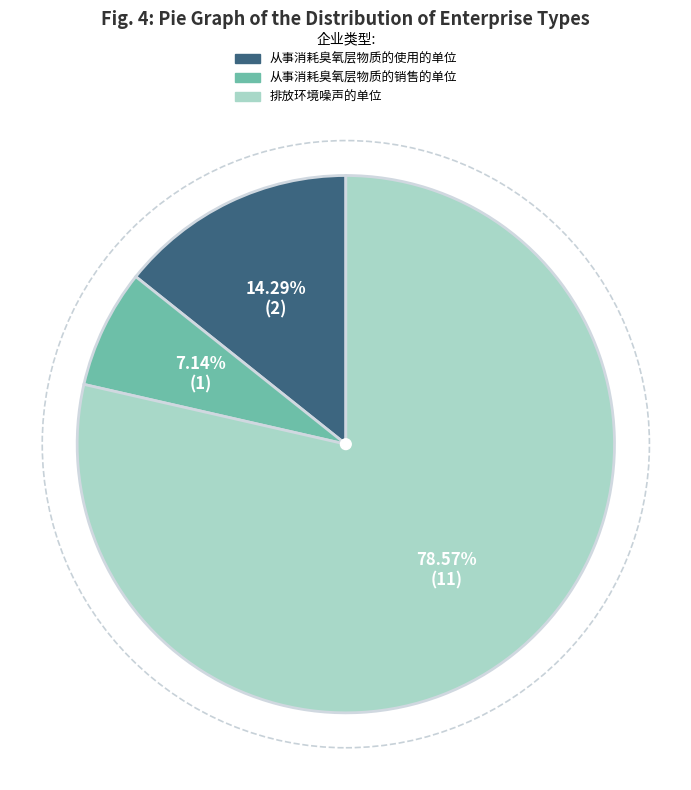

Rank the categories by value from highest to lowest.

排放环境噪声的单位, 从事消耗臭氧层物质的使用的单位, 从事消耗臭氧层物质的销售的单位